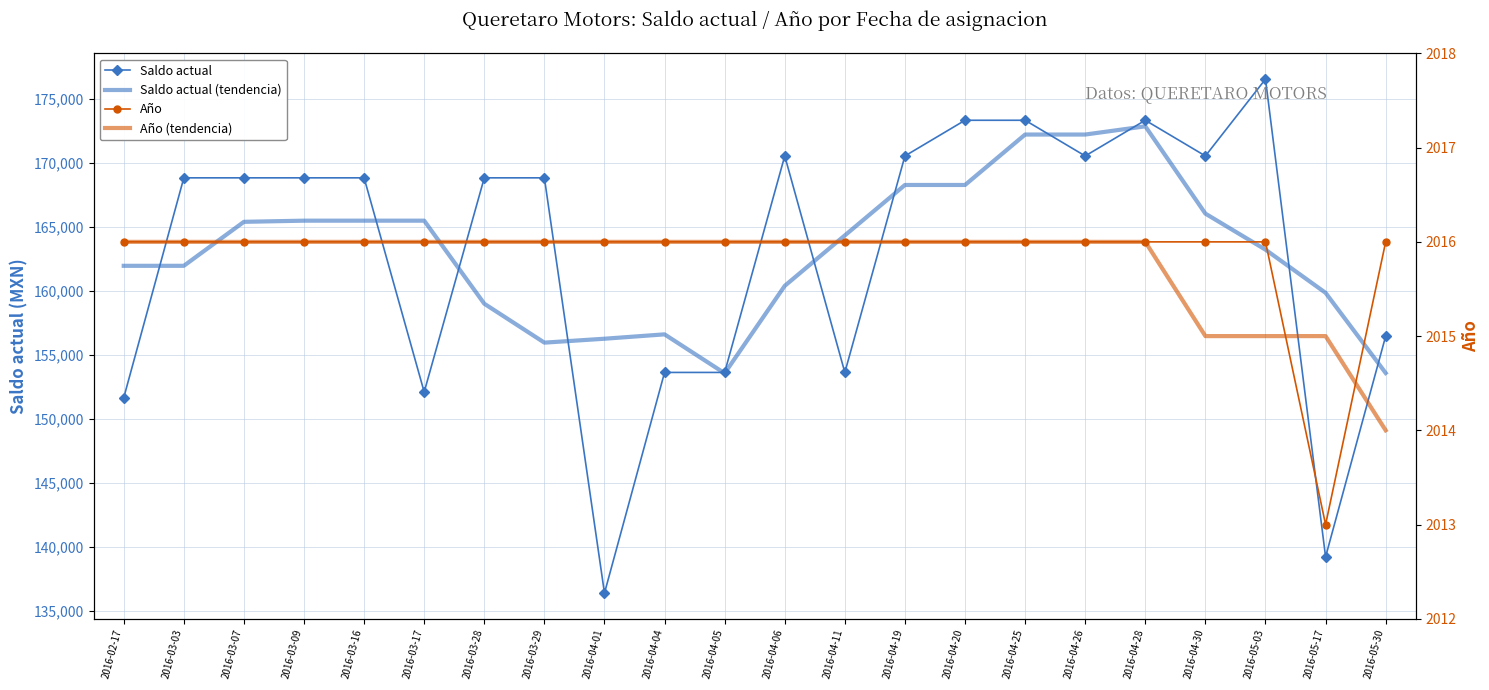

Reading left to right, transcribe all the data shown in this chart.

Saldo actual: 151667.0	168857.0	168857.0	168857.0	168857.0	152117.0	168857.0	168857.0	136400.0	153647.0	153647.0	170567.0	153647.0	170567.0	173357.0	173357.0	170567.0	173357.0	170567.0	176573.2	139230.0	156486.0
Saldo actual (tendencia): 161981.0	161981.0	165419.0	165509.0	165509.0	165509.0	159017.6	155975.6	156281.6	156623.6	153581.6	160415.0	164357.0	168299.0	168299.0	172241.0	172241.0	172884.3	166058.9	163242.7	159868.4	153601.0
Año: 2016.0	2016.0	2016.0	2016.0	2016.0	2016.0	2016.0	2016.0	2016.0	2016.0	2016.0	2016.0	2016.0	2016.0	2016.0	2016.0	2016.0	2016.0	2016.0	2016.0	2013.0	2016.0
Año (tendencia): 2016.0	2016.0	2016.0	2016.0	2016.0	2016.0	2016.0	2016.0	2016.0	2016.0	2016.0	2016.0	2016.0	2016.0	2016.0	2016.0	2016.0	2016.0	2015.0	2015.0	2015.0	2014.0